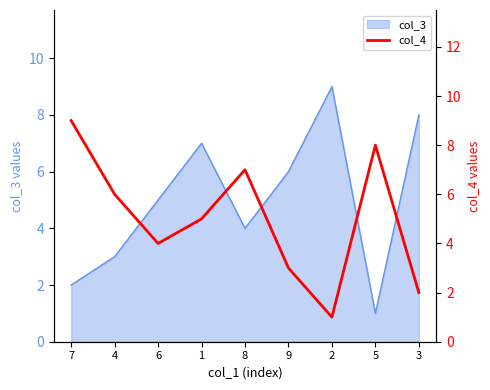

The value at 2 is 2. True or false?

False